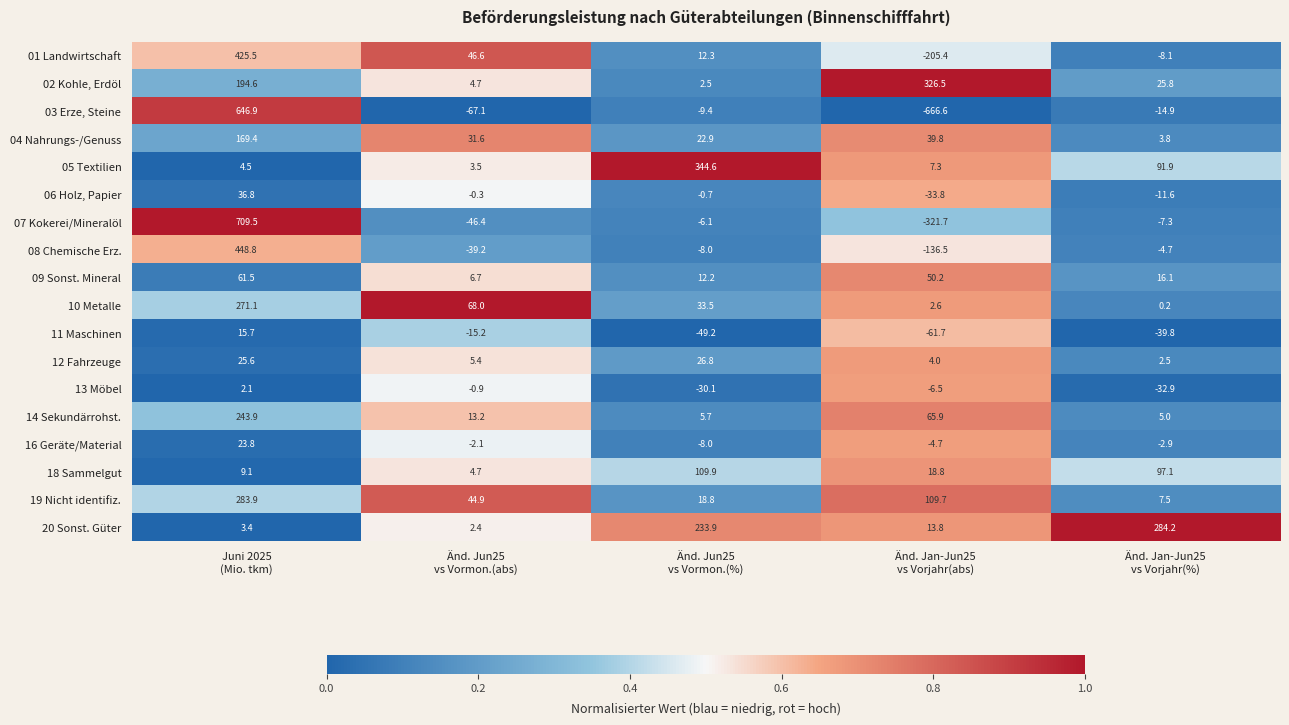

What is the difference between the maximum and minimum values in the 08 Chemische Erz. series?

585.3